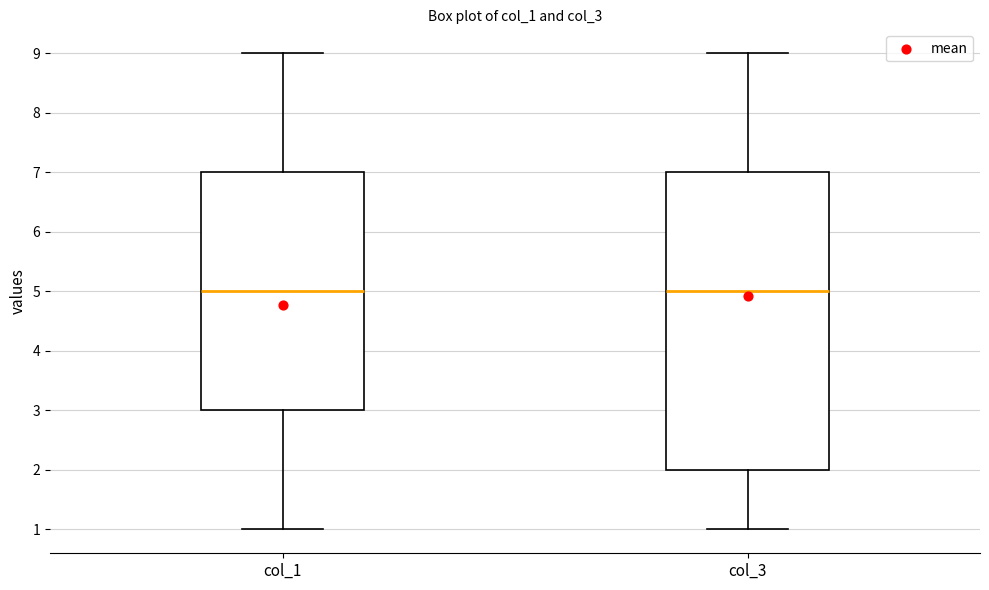

Reading left to right, read every box against the y-axis: the position of its median line, the range the box covers, and the ends of its whiskers. The values are not printed on the chart, so give them approximately, as read against the axis.

col_1: median 5, box 3 to 7, whiskers 1 to 9
col_3: median 5, box 2 to 7, whiskers 1 to 9